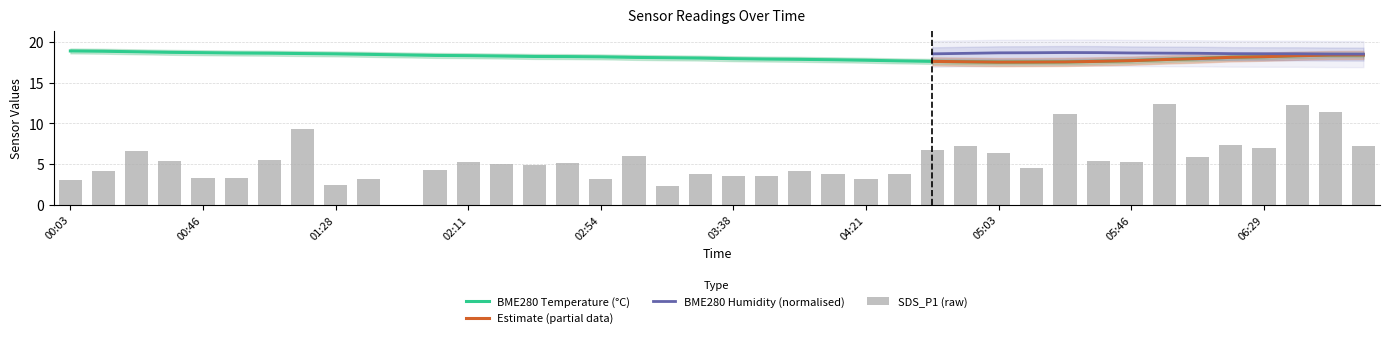

What is the maximum value for BME280 Temperature (°C)?

18.9